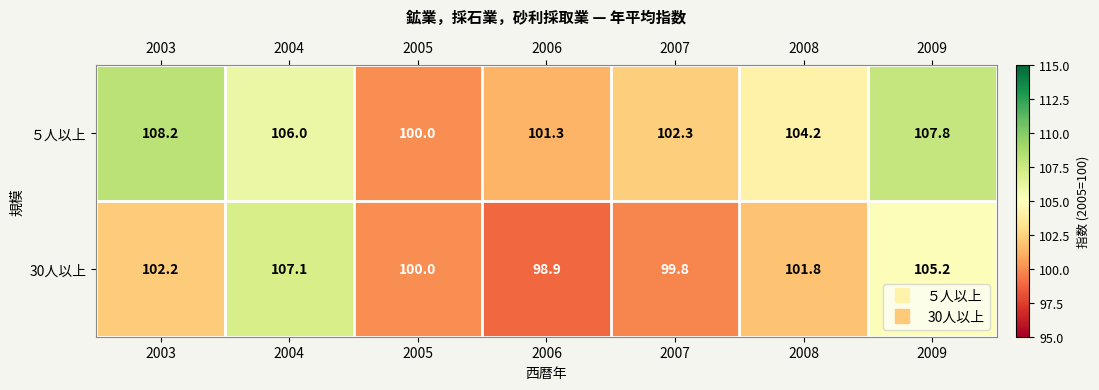

At which category does the chart reach its peak across all series?

2003